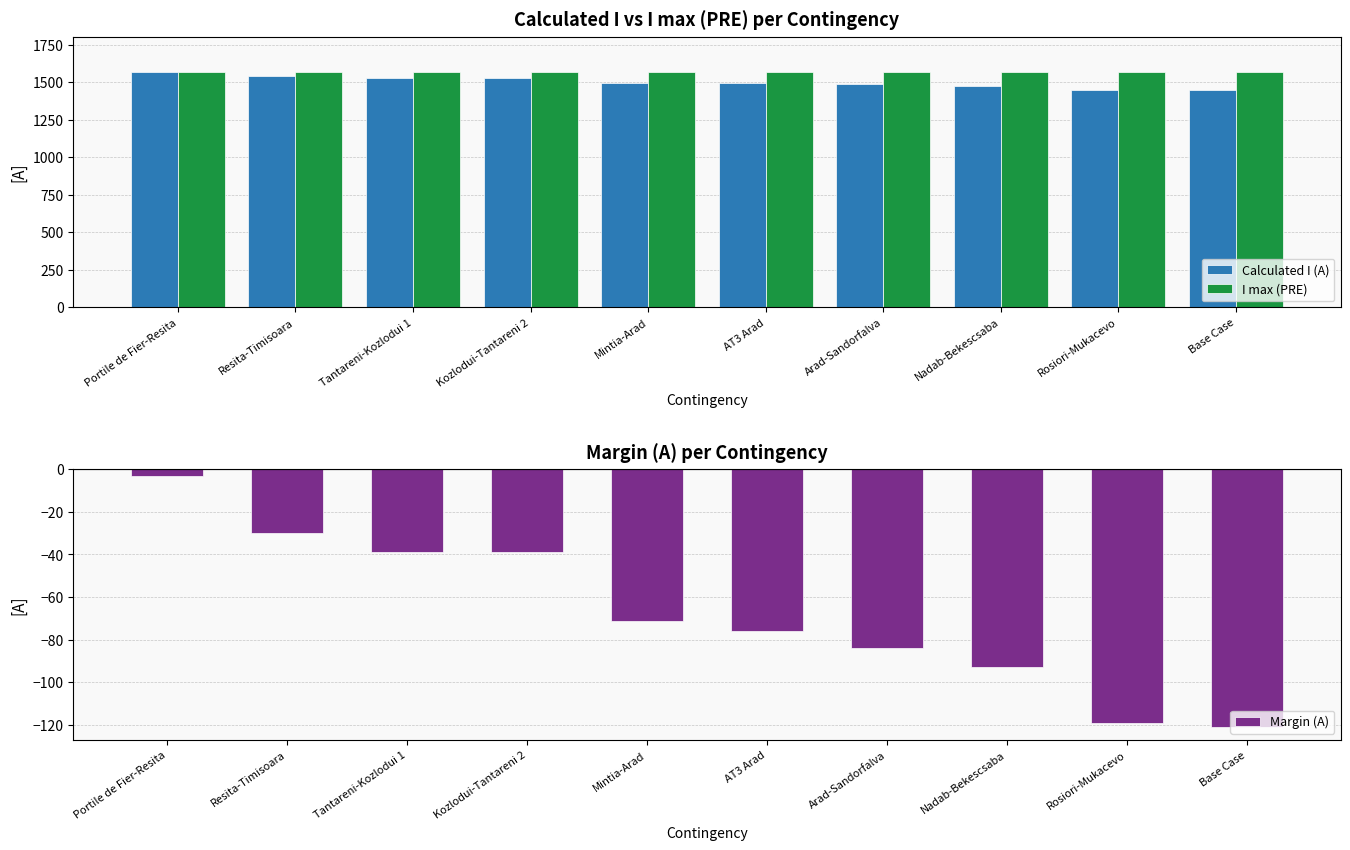

List the series in order of their peak value, lowest first.

Margin (A), Calculated I (A), I max (PRE)